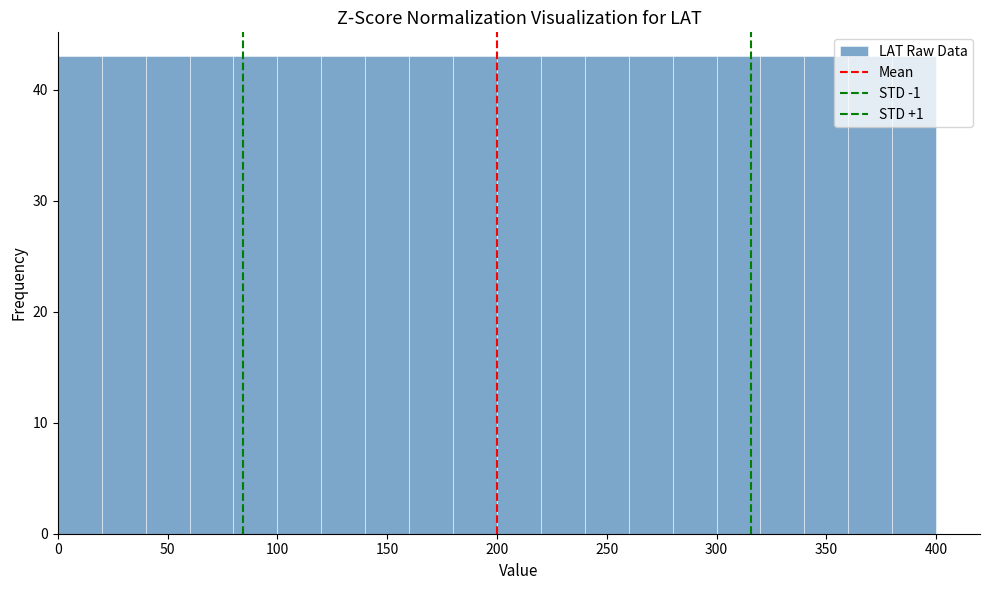

Reading left to right, transcribe this chart: for each bar, give the range it covers on the x-axis and its height. The values are not printed on the chart, so give them approximately, as read against the axis.

0 to 20: 43
20 to 40: 43
40 to 60: 43
60 to 80: 43
80 to 100: 43
100 to 120: 43
120 to 140: 43
140 to 160: 43
160 to 180: 43
180 to 200: 43
200 to 220: 43
220 to 240: 43
240 to 260: 43
260 to 280: 43
280 to 300: 43
300 to 320: 43
320 to 340: 43
340 to 360: 43
360 to 380: 43
380 to 400: 43